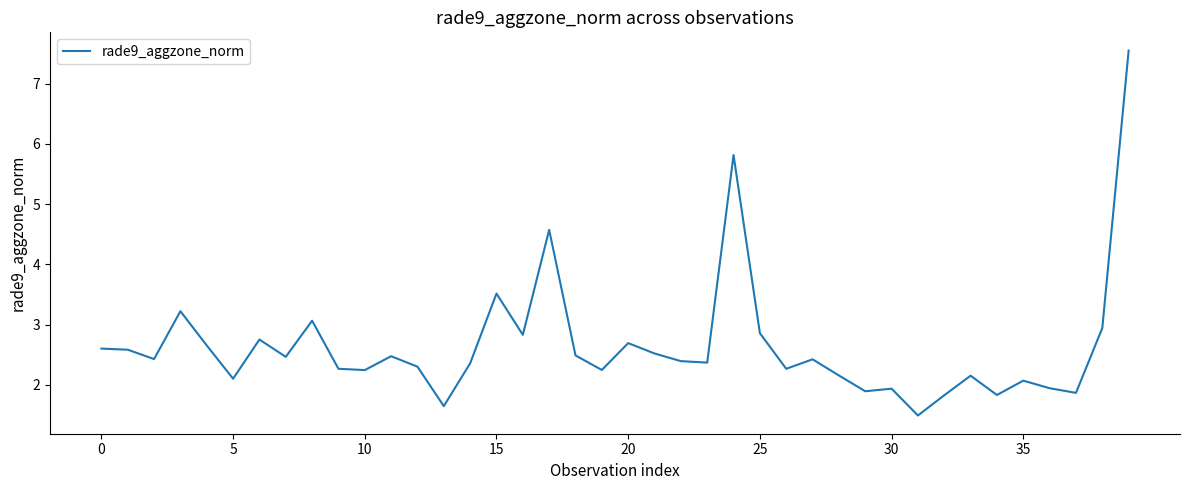

What is the difference between the maximum and minimum values?

6.1